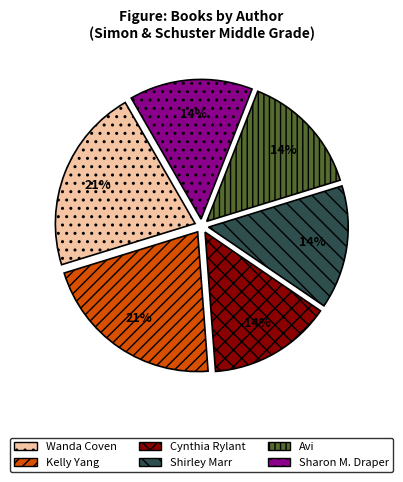

Between Kelly Yang and Avi, which is larger?

Kelly Yang